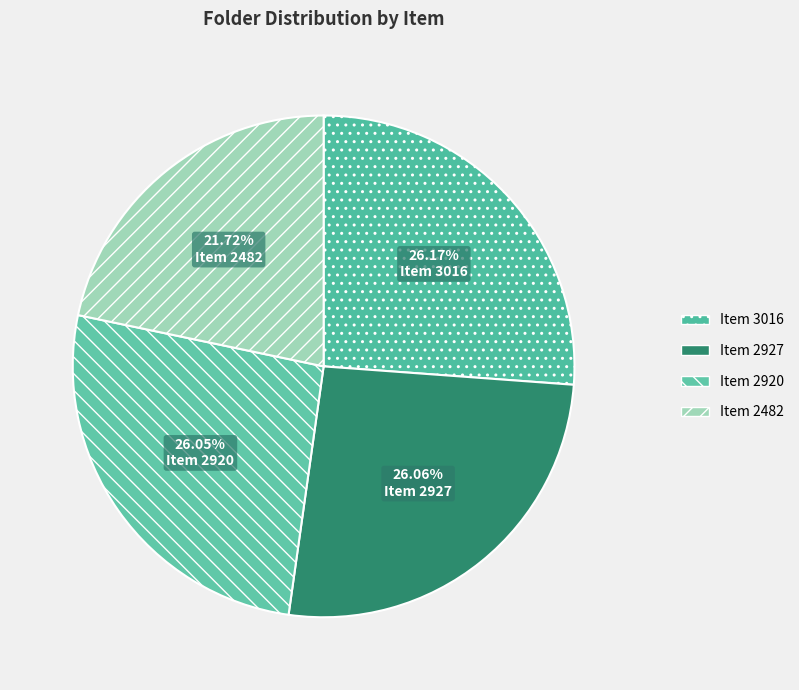

Approximately how many times larger is the value at Item 2920 compared to Item 2482?

1.2